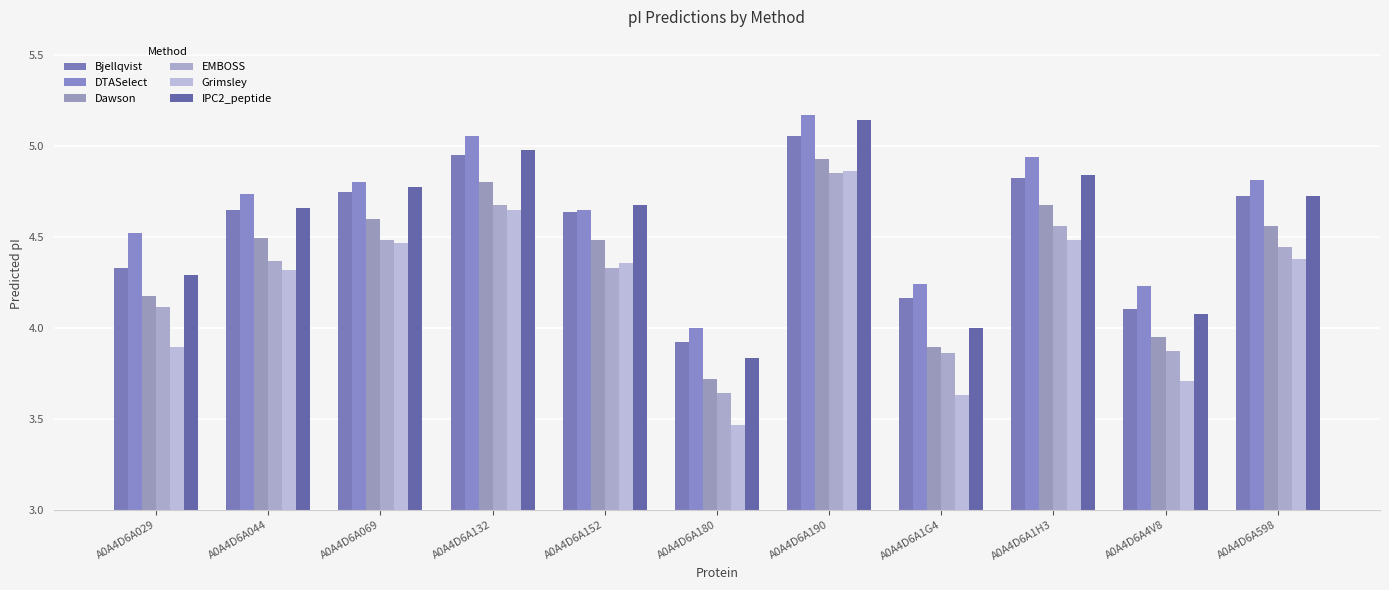

What are all the series names shown in the legend?

Bjellqvist, DTASelect, Dawson, EMBOSS, Grimsley, IPC2_peptide